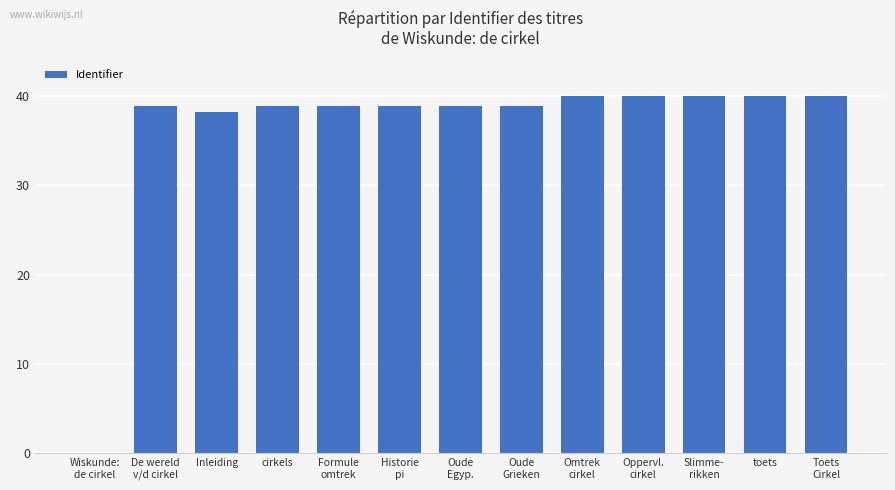

At which label does the data first exceed 38?

De wereld
v/d cirkel